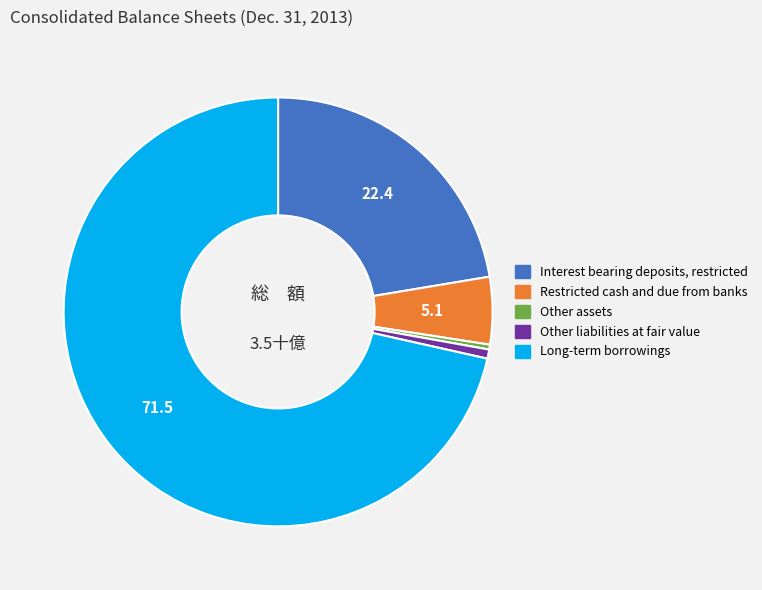

Does any single category account for the majority?

Yes